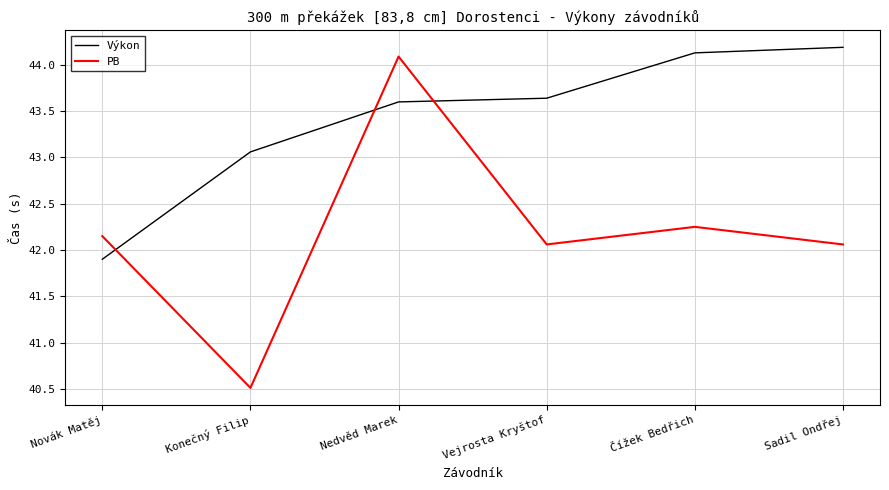

True or false: Výkon and PB cross at least once.

True